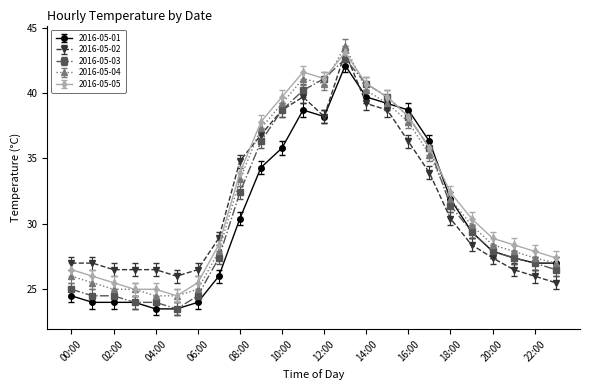

What is the value of the 2016-05-02 point at the 10th from the left?

36.8